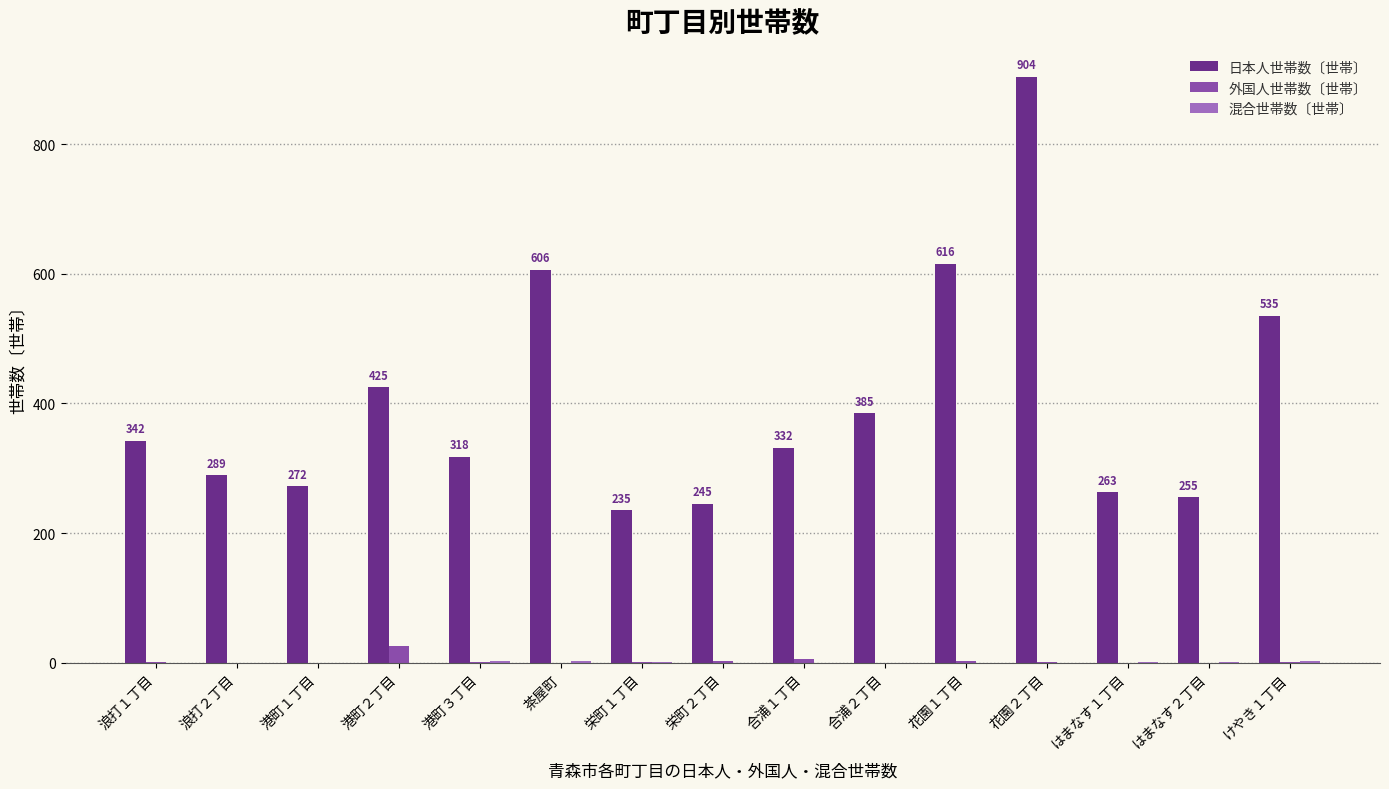

Are the bars grouped side by side (vs. stacked)?

Yes